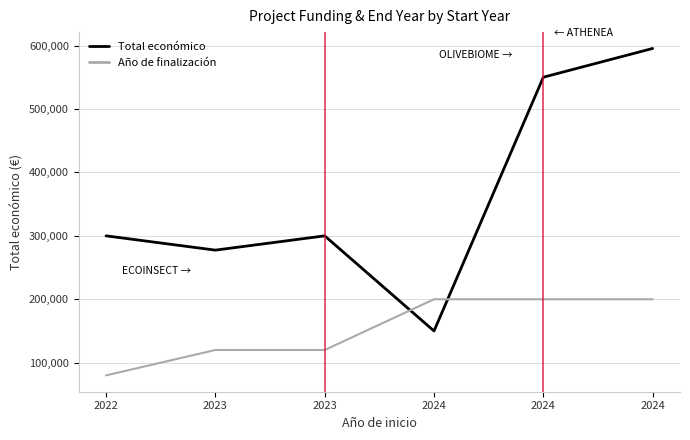

How many lines are shown in the chart?

2